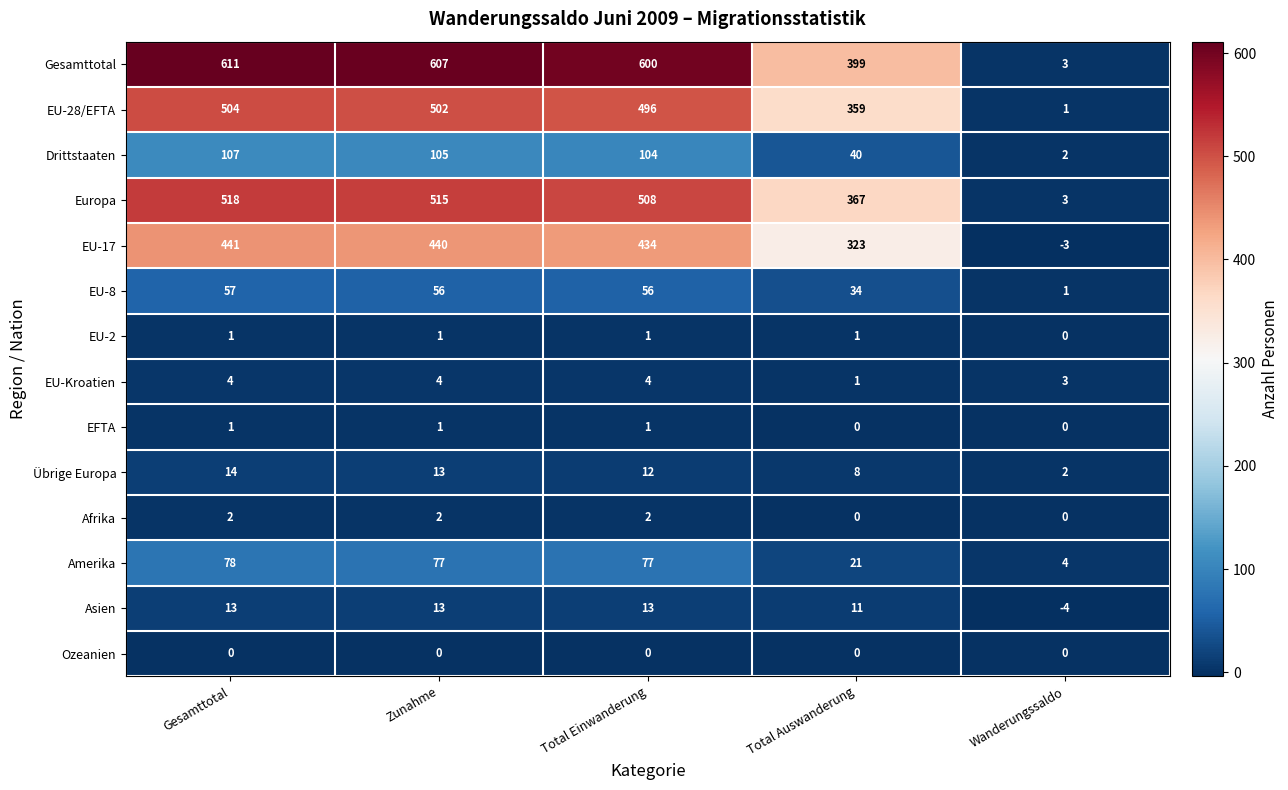

At how many categories does at least one series exceed 496?

3